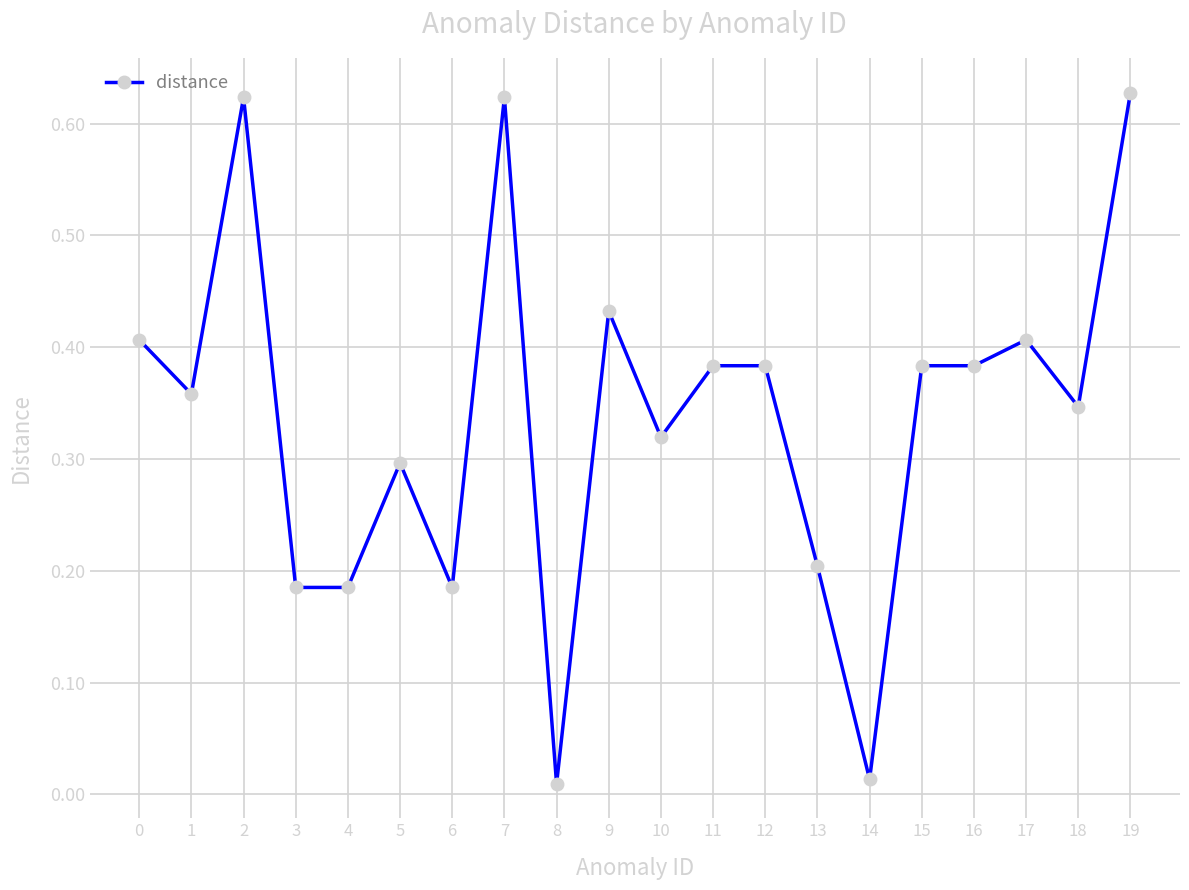

Is it true that the value at 4 is 0.2?

True